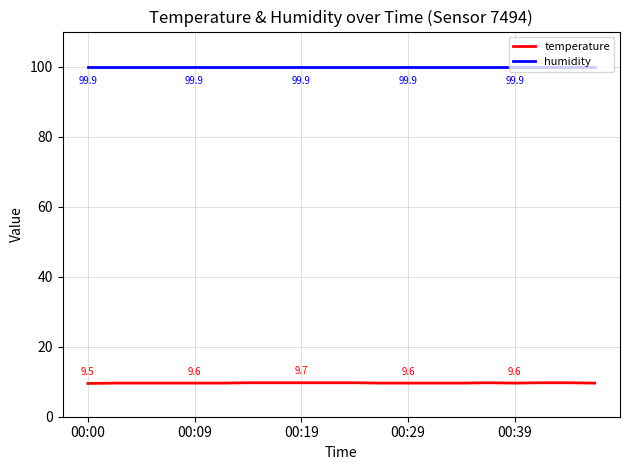

What are all the series names shown in the legend?

temperature, humidity